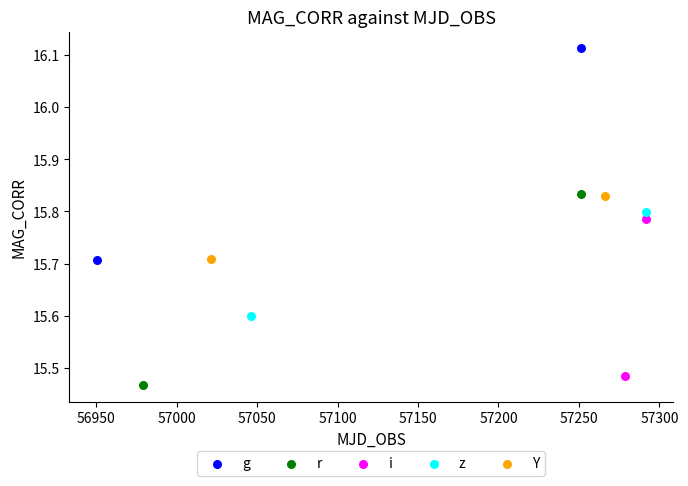

What are all the series names shown in the legend?

g, r, i, z, Y